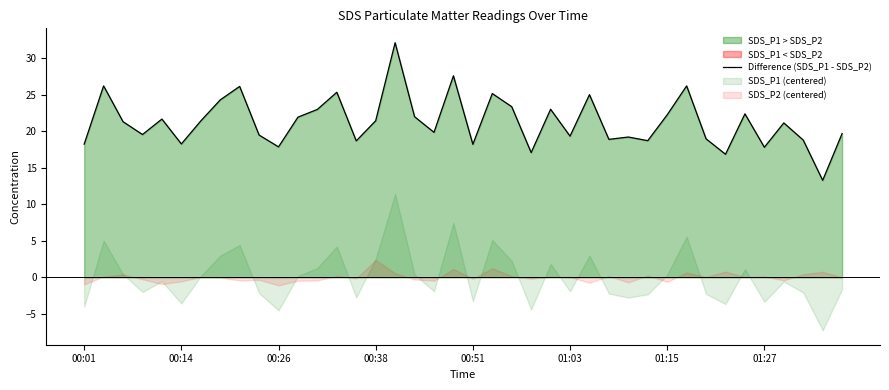

True or false: there are more than 1 points higher than both neighbors.

True